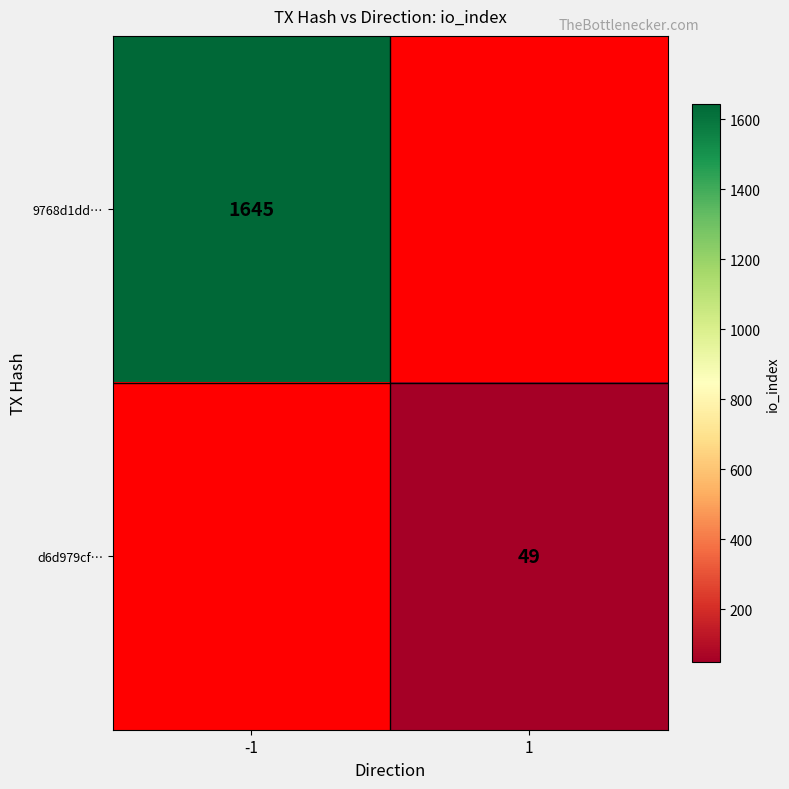

What is the smallest value displayed?

49.0